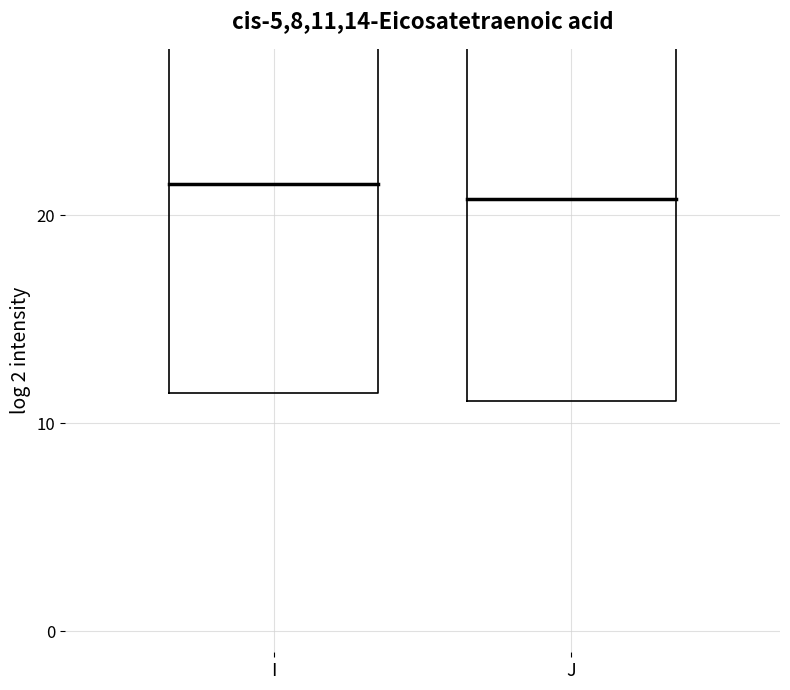

Reading left to right, transcribe all the data shown in this chart.

I: 21.5	21.5
J: 20.8	20.8